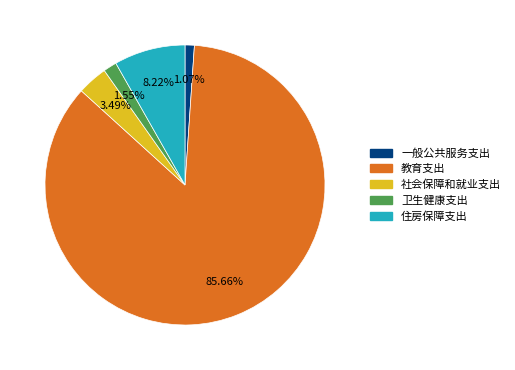

Combined, do 一般公共服务支出 and 社会保障和就业支出 account for over 50%?

No